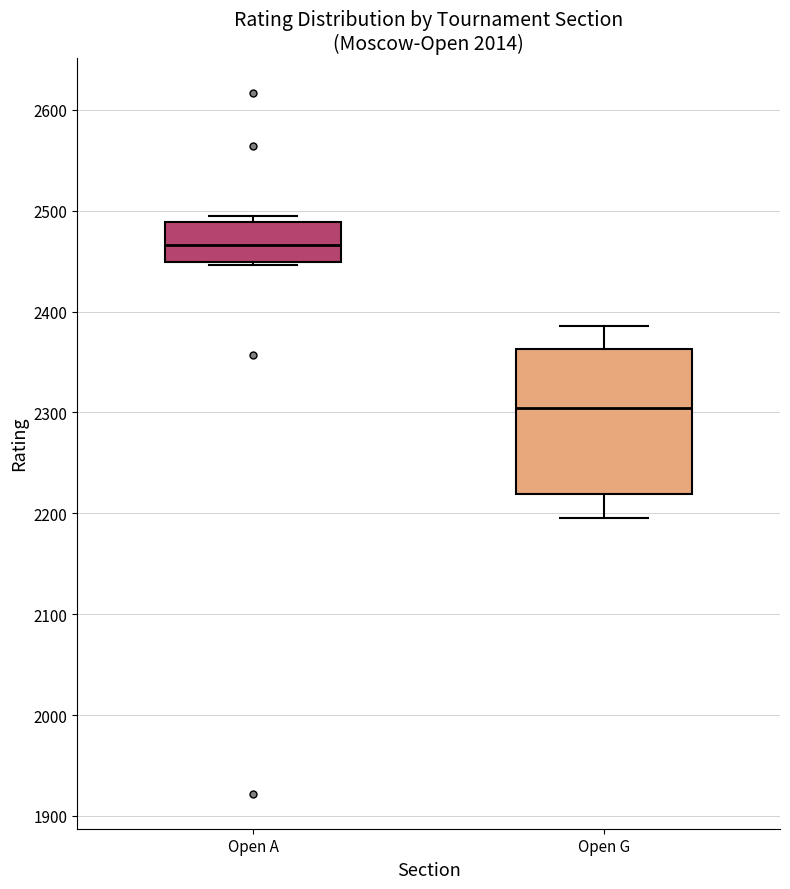

Which box has the highest median line?

Open A